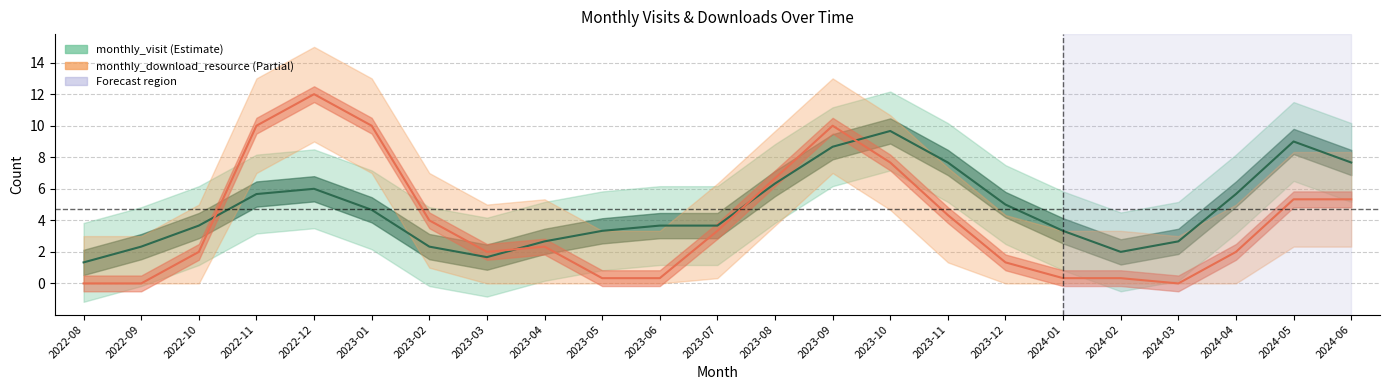

Rank the categories by monthly_download_resource value from highest to lowest.

2022-12, 2022-11, 2023-01, 2023-09, 2023-10, 2023-08, 2024-05, 2024-06, 2023-11, 2023-02, 2023-07, 2023-04, 2022-10, 2023-03, 2024-04, 2023-12, 2023-05, 2023-06, 2024-01, 2024-02, 2022-08, 2022-09, 2024-03